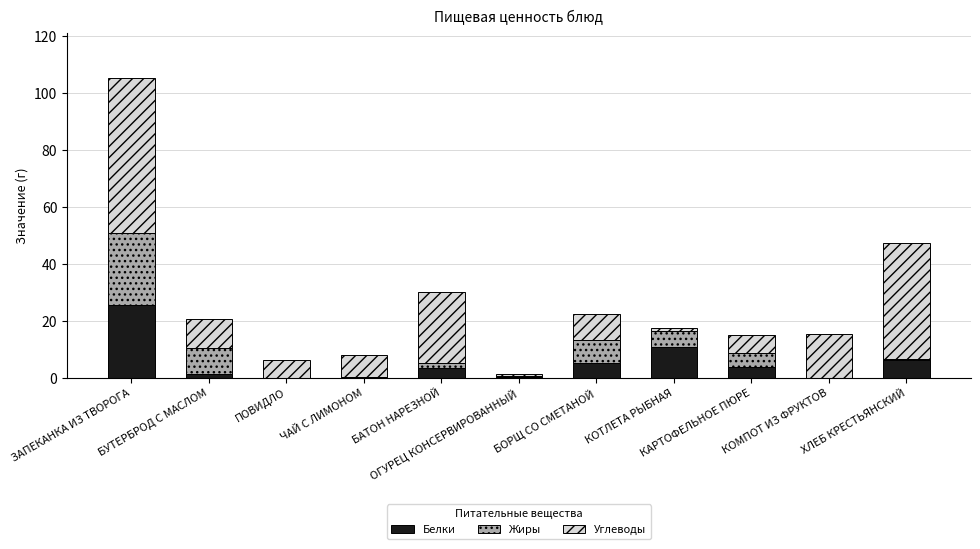

Count the number of categories in the chart.

11